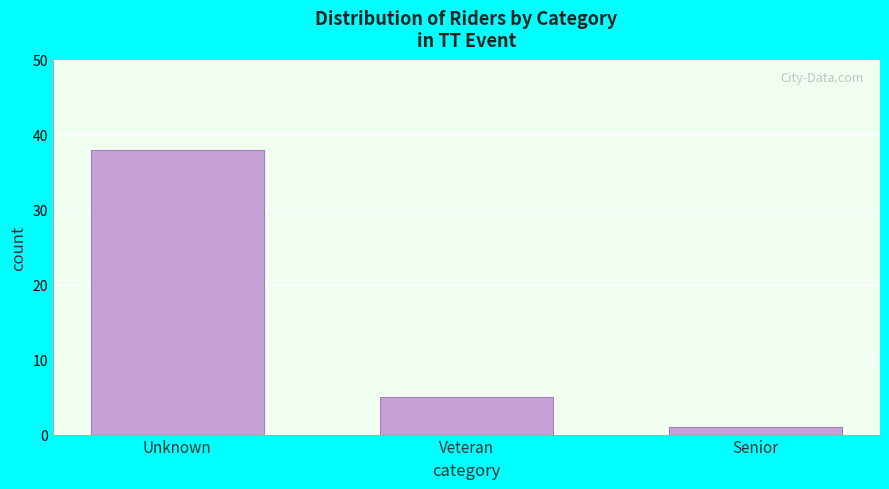

Reading right to left, extract all data points from this chart.

Senior=1	Veteran=5	Unknown=38